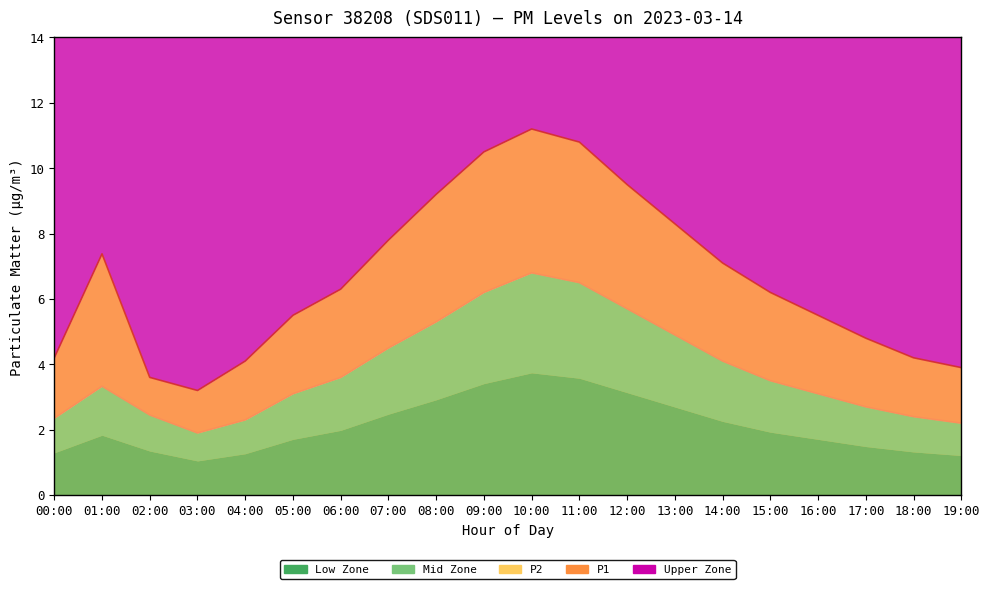

Does the chart display data point markers on the line(s)?

No